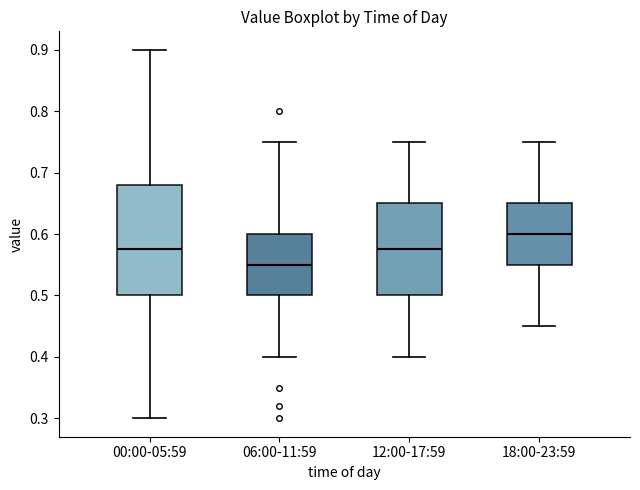

Reading left to right, transcribe this box plot: for each box, give where its median line is, the range the box spans, and where its two whiskers end, as read against the y-axis. The values are not printed on the chart, so give them approximately, as read against the axis.

00:00-05:59: median 0.58, box 0.50 to 0.68, whiskers 0.30 to 0.90
06:00-11:59: median 0.55, box 0.50 to 0.60, whiskers 0.40 to 0.75
12:00-17:59: median 0.58, box 0.50 to 0.65, whiskers 0.40 to 0.75
18:00-23:59: median 0.60, box 0.55 to 0.65, whiskers 0.45 to 0.75